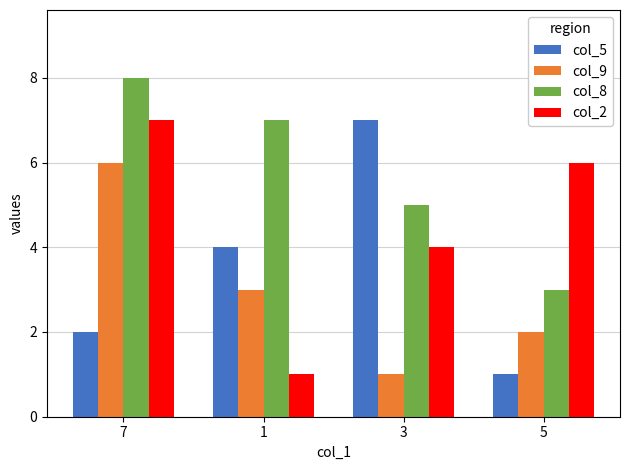

Reading left to right, what are all the values shown in this chart?

col_5: 7=2	1=4	3=7	5=1
col_9: 7=6	1=3	3=1	5=2
col_8: 7=8	1=7	3=5	5=3
col_2: 7=7	1=1	3=4	5=6